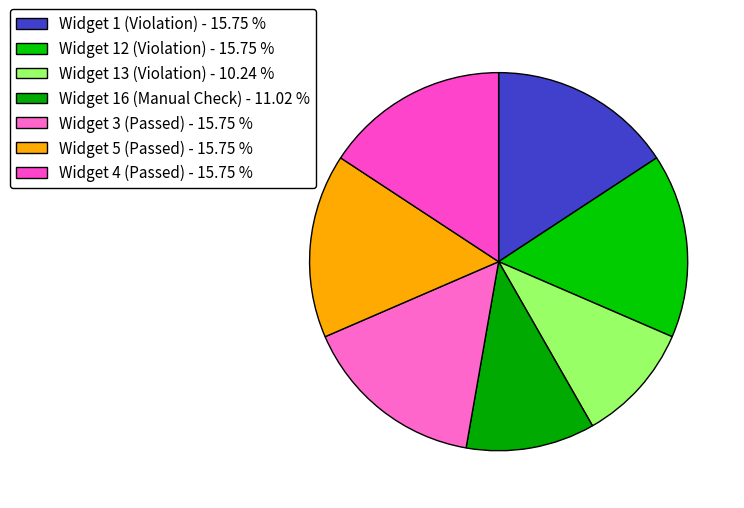

How many segments does this pie chart have?

7